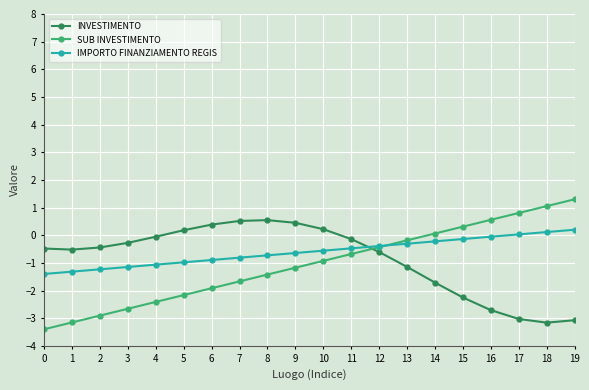

What is the highest value of the INVESTIMENTO series?

0.5